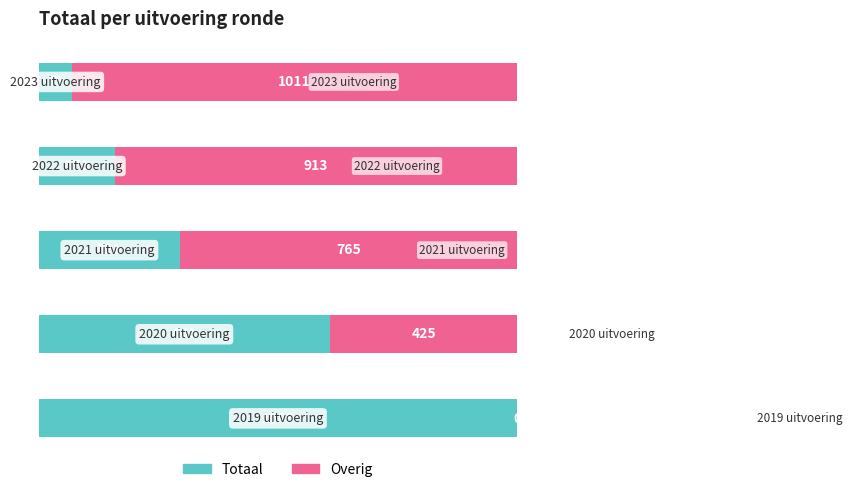

What is the difference between the maximum and minimum values in the Totaal series?

1011